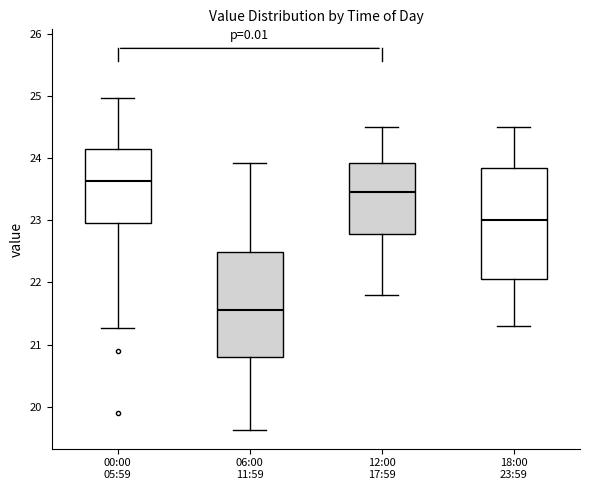

Reading left to right, transcribe this box plot: for each box, give where its median line is, the range the box spans, and where its two whiskers end, as read against the y-axis. The values are not printed on the chart, so give them approximately, as read against the axis.

00:00 05:59: median 23.6, box 23.0 to 24.1, whiskers 21.3 to 25.0
06:00 11:59: median 21.6, box 20.8 to 22.5, whiskers 19.6 to 23.9
12:00 17:59: median 23.5, box 22.8 to 23.9, whiskers 21.8 to 24.5
18:00 23:59: median 23.0, box 22.1 to 23.9, whiskers 21.3 to 24.5